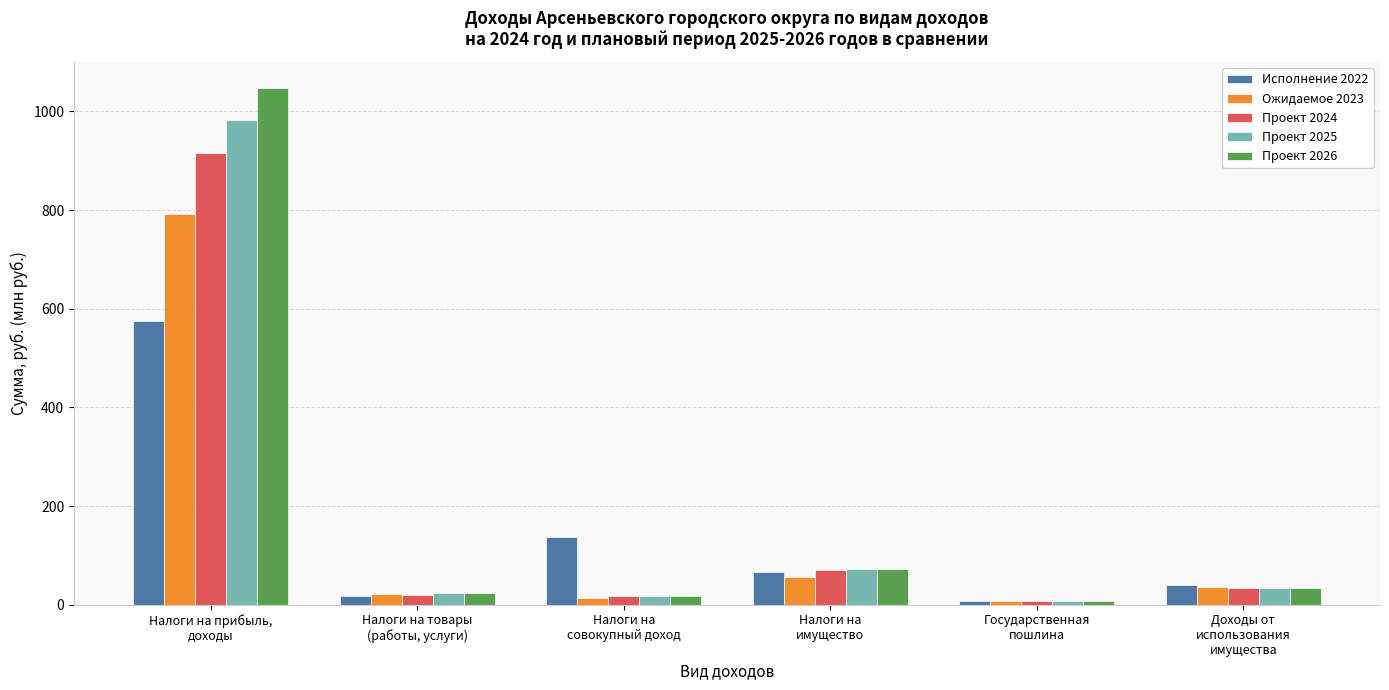

List the series in order of their overall mean, lowest first.

Исполнение 2022, Ожидаемое 2023, Проект 2024, Проект 2025, Проект 2026